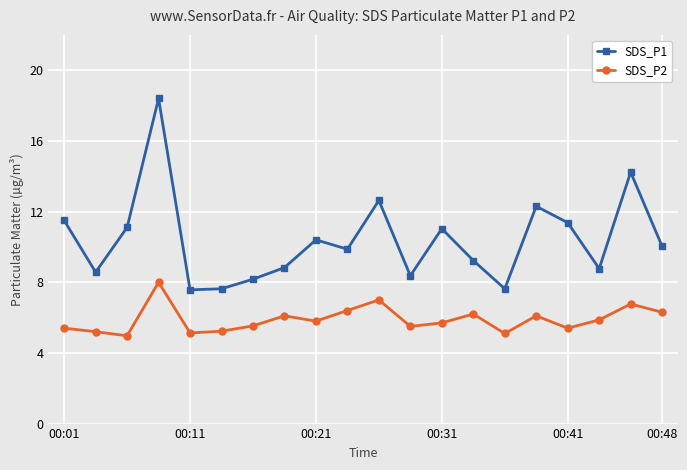

How many interior local peaks does the SDS_P1 series have?

6